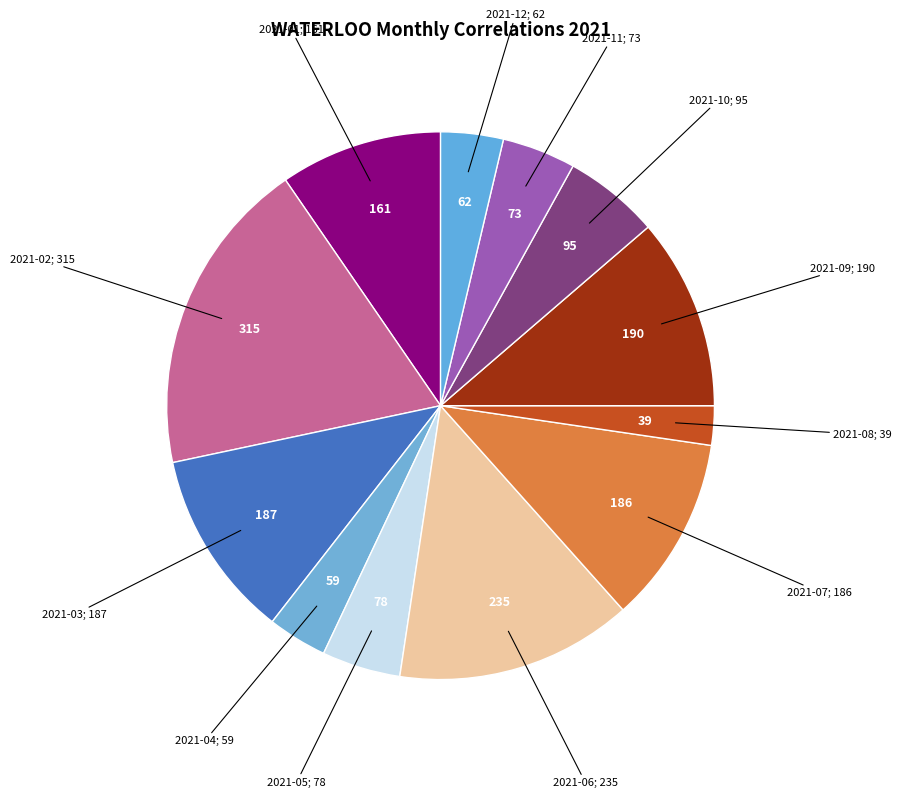

Combined, do 2021-10 and 2021-02 account for over 50%?

No